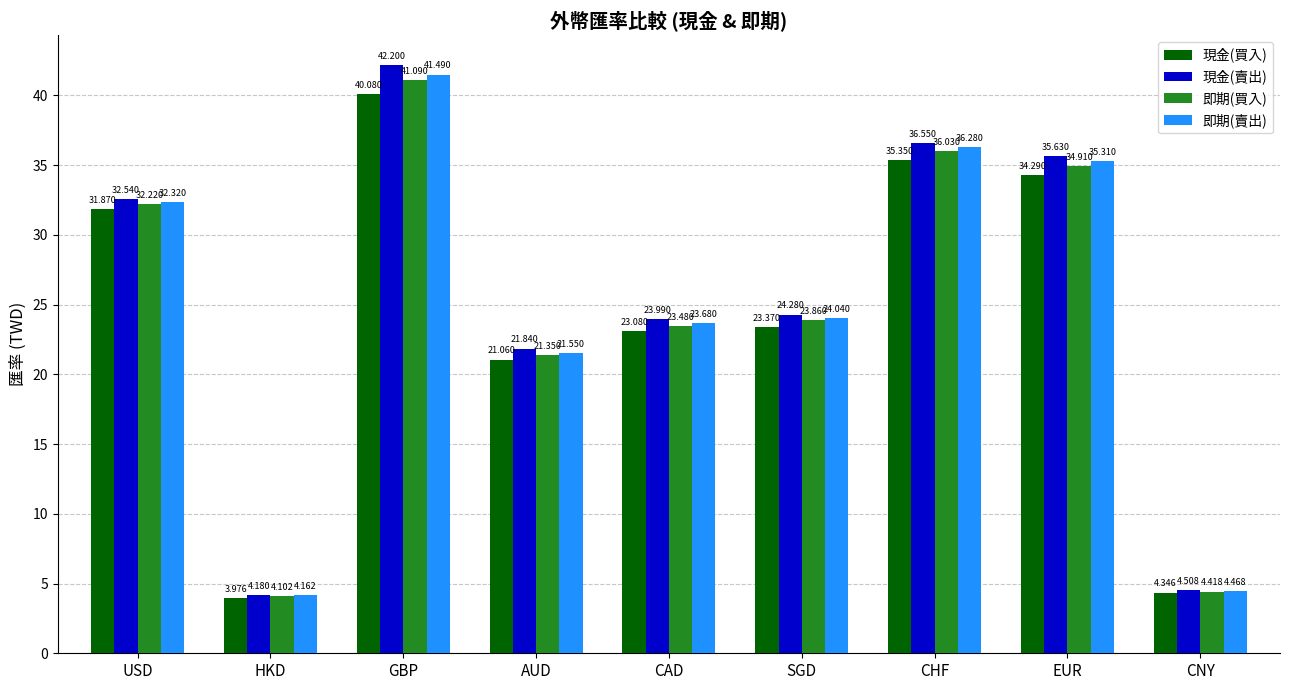

List the series in order of their overall mean, lowest first.

現金(買入), 即期(買入), 即期(賣出), 現金(賣出)